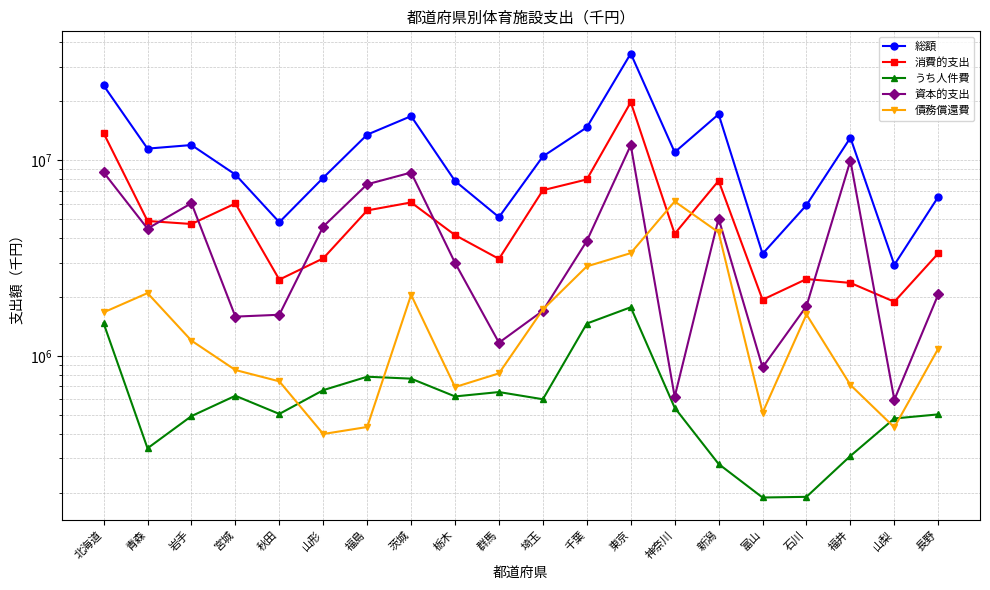

How many interior local valleys does the 資本的支出 series have?

6